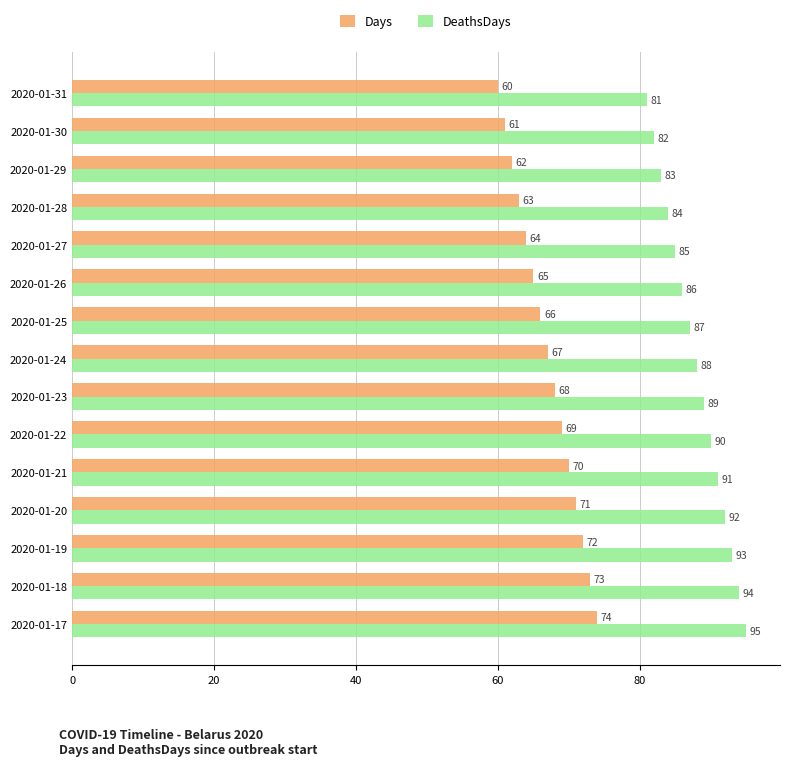

What is the difference between the second highest and second lowest values in the Days series?

12